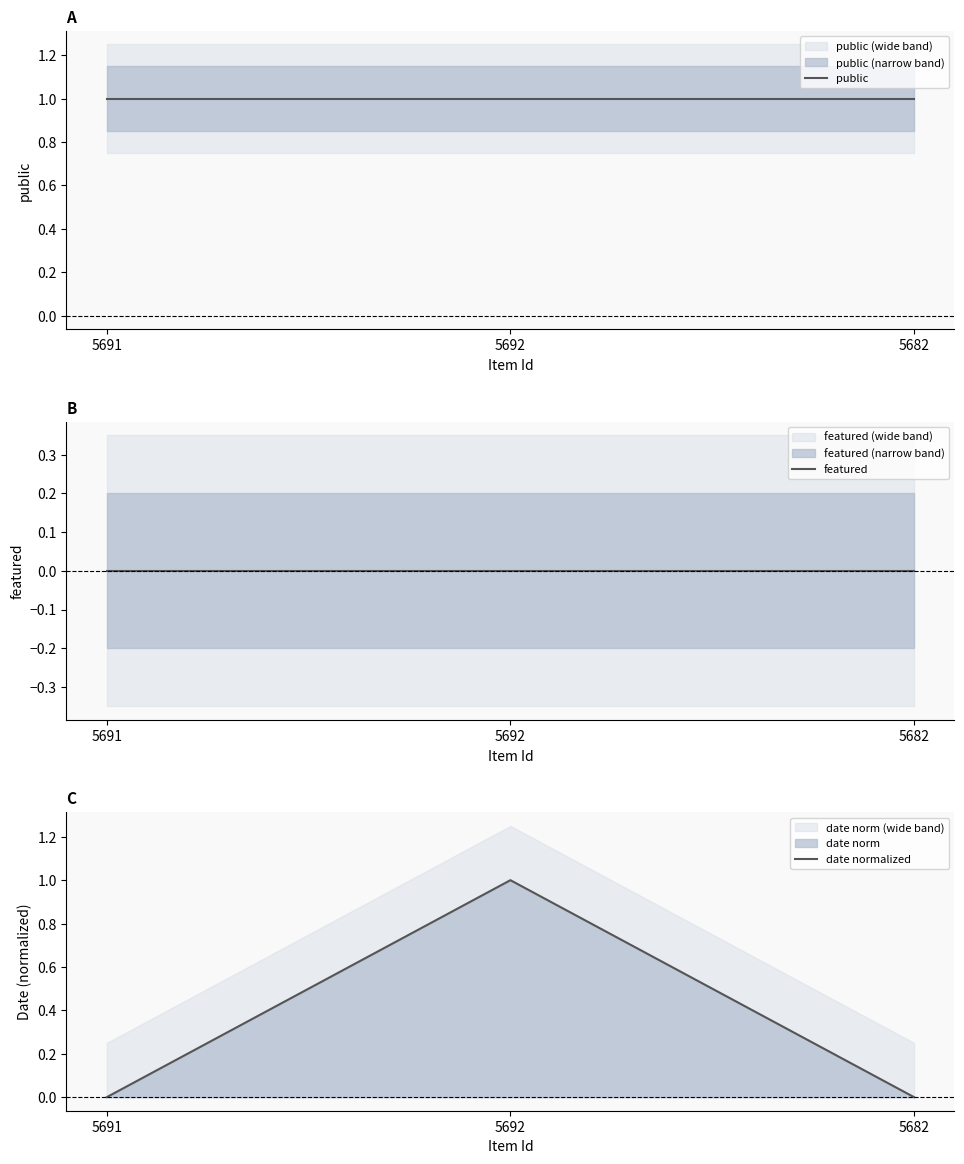

Reading left to right, extract all data points from this chart.

public: 1.0	1.0	1.0
featured: 0.0	0.0	0.0
date normalized: 0.0	1.0	0.0